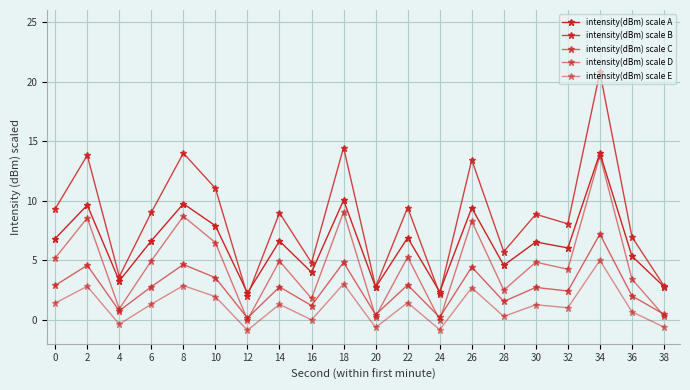

How many data points does each series have?

20